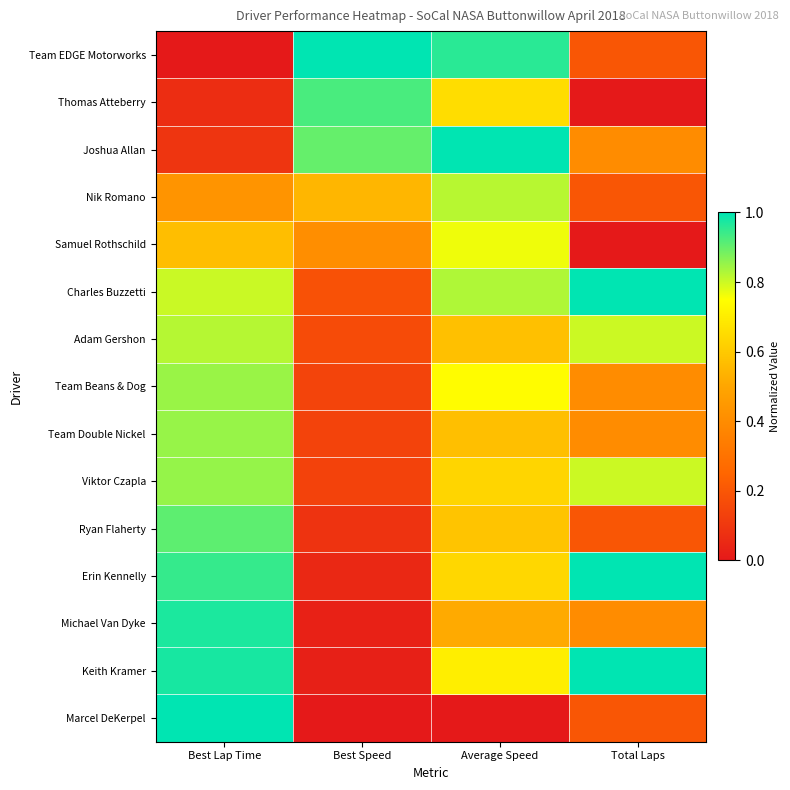

Reading left to right, what are all the values shown in this chart?

Team EDGE Motorworks: Best Lap Time=0.0	Best Speed=1.0	Average Speed=1.0	Total Laps=0.2
Thomas Atteberry: Best Lap Time=0.1	Best Speed=0.9	Average Speed=0.7	Total Laps=0.0
Joshua Allan: Best Lap Time=0.1	Best Speed=0.9	Average Speed=1.0	Total Laps=0.4
Nik Romano: Best Lap Time=0.4	Best Speed=0.5	Average Speed=0.8	Total Laps=0.2
Samuel Rothschild: Best Lap Time=0.6	Best Speed=0.4	Average Speed=0.8	Total Laps=0.0
Charles Buzzetti: Best Lap Time=0.8	Best Speed=0.2	Average Speed=0.8	Total Laps=1.0
Adam Gershon: Best Lap Time=0.8	Best Speed=0.2	Average Speed=0.6	Total Laps=0.8
Team Beans & Dog: Best Lap Time=0.8	Best Speed=0.1	Average Speed=0.7	Total Laps=0.4
Team Double Nickel: Best Lap Time=0.9	Best Speed=0.1	Average Speed=0.6	Total Laps=0.4
Viktor Czapla: Best Lap Time=0.9	Best Speed=0.1	Average Speed=0.6	Total Laps=0.8
Ryan Flaherty: Best Lap Time=0.9	Best Speed=0.1	Average Speed=0.6	Total Laps=0.2
Erin Kennelly: Best Lap Time=0.9	Best Speed=0.1	Average Speed=0.6	Total Laps=1.0
Michael Van Dyke: Best Lap Time=1.0	Best Speed=0.0	Average Speed=0.5	Total Laps=0.4
Keith Kramer: Best Lap Time=1.0	Best Speed=0.0	Average Speed=0.7	Total Laps=1.0
Marcel DeKerpel: Best Lap Time=1.0	Best Speed=0.0	Average Speed=0.0	Total Laps=0.2